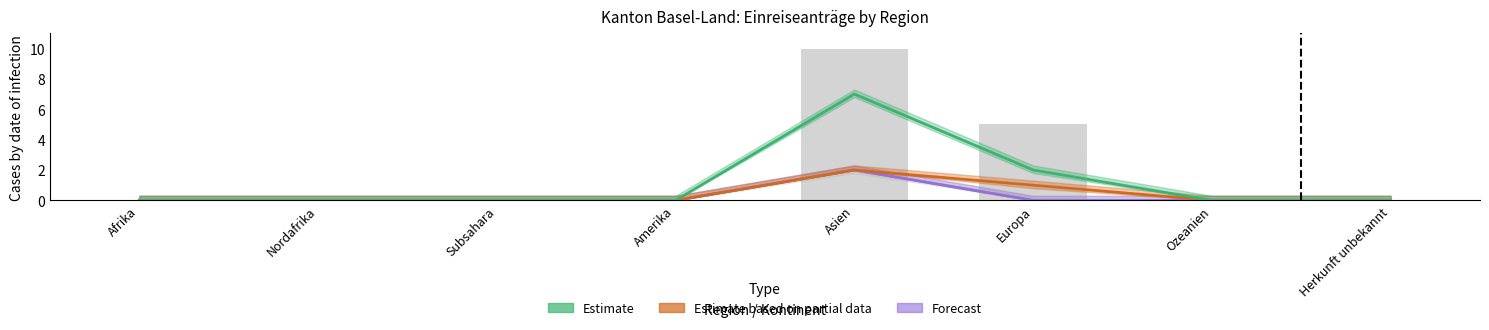

How many groups of bars are there?

8